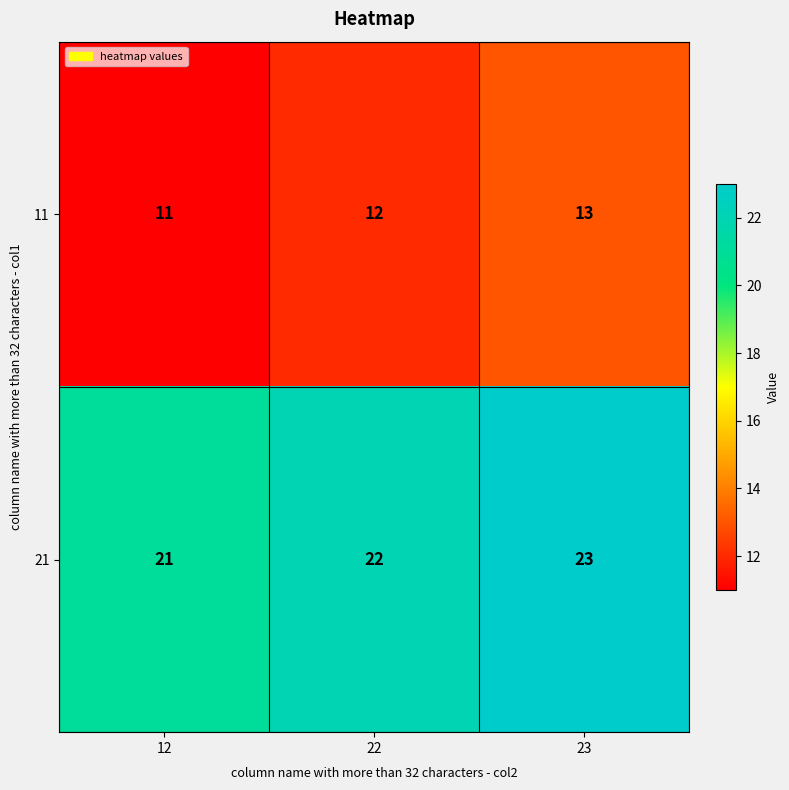

What is the highest value of the 11 series?

13